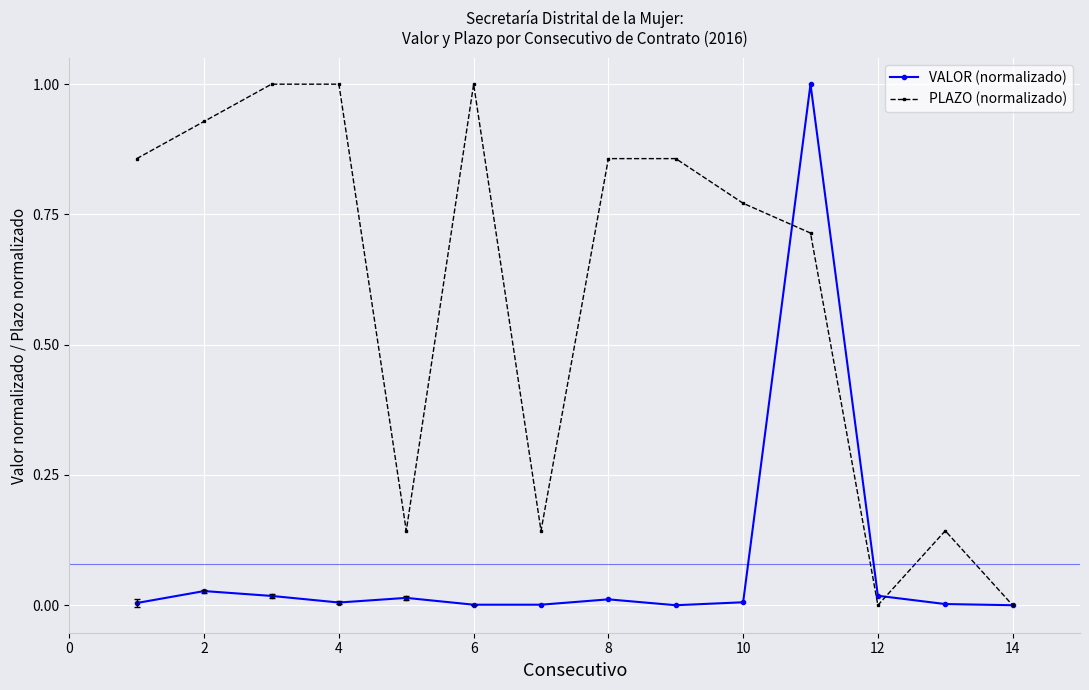

True or false: VALOR (normalizado) and PLAZO (normalizado) cross at least once.

True